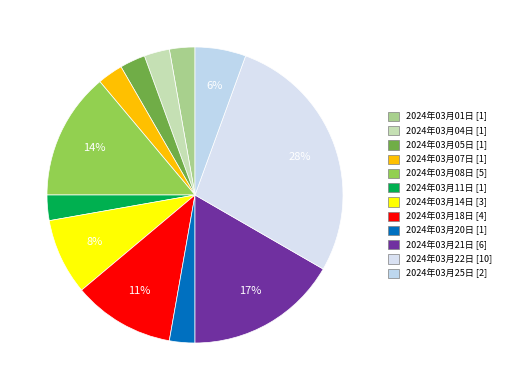

To the nearest percent, what portion does 2024年03月11日 represent?

3%